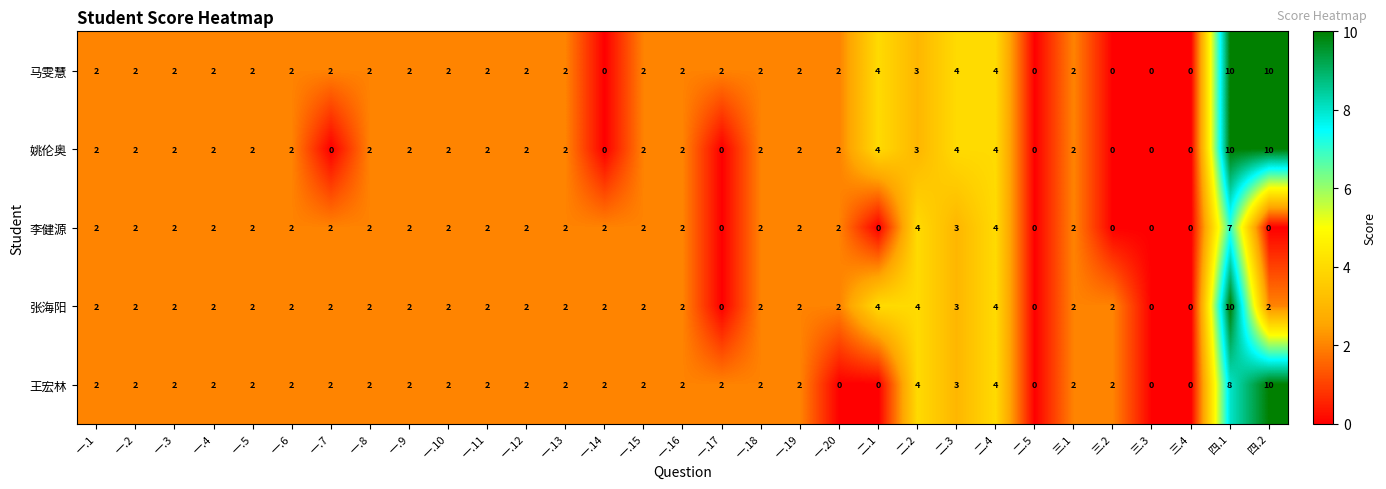

How many series are shown in this chart?

5